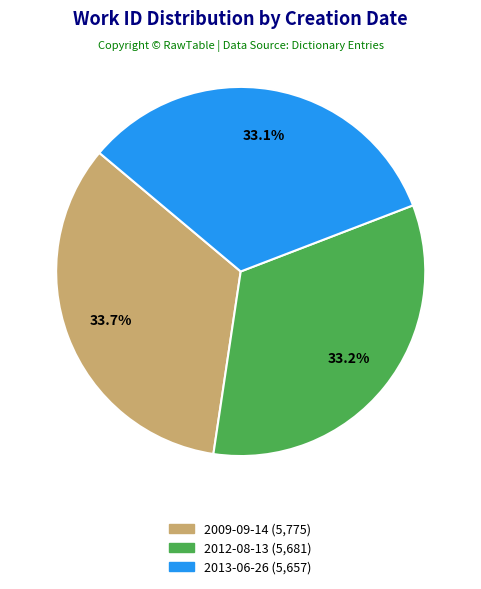

What is the largest slice in the pie chart?

2009-09-14